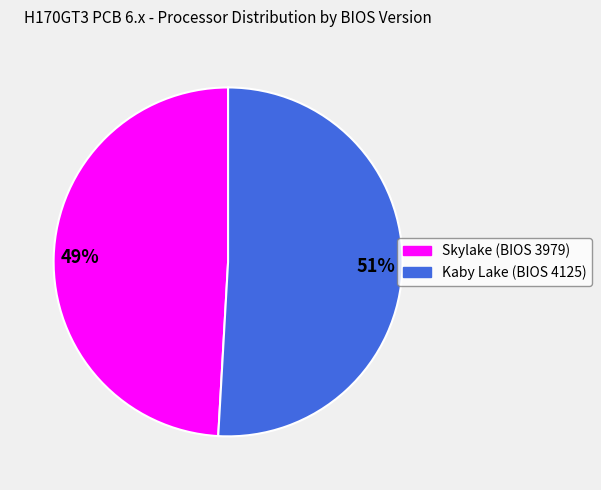

Which slice is the smallest?

Skylake (BIOS 3979)